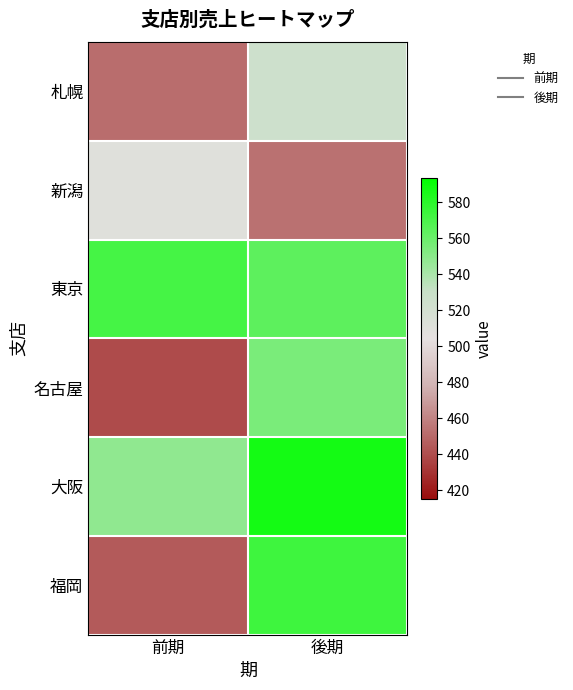

Count the number of data series in this chart.

6